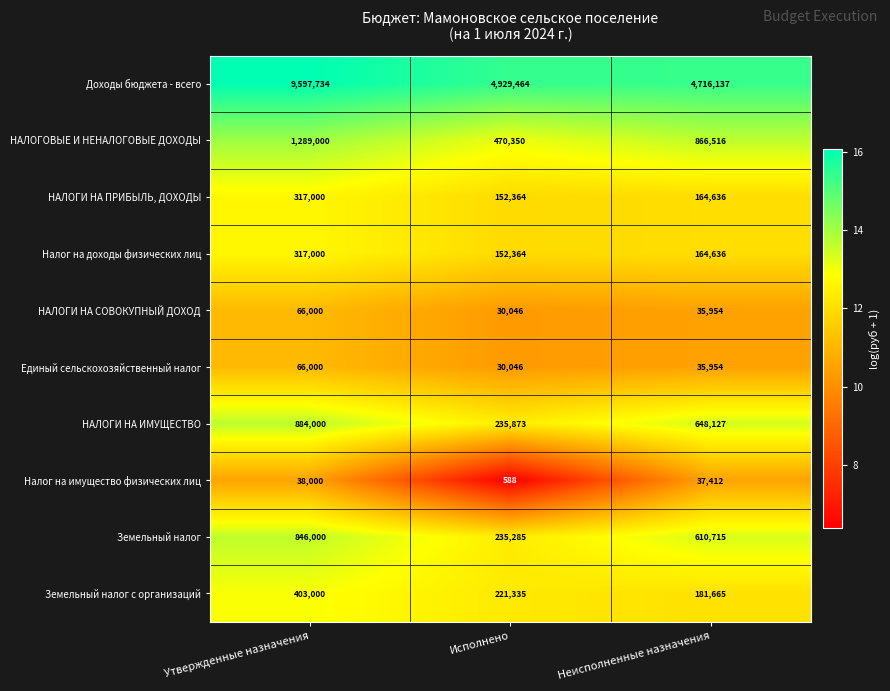

At which category is the sum across all series the highest?

Утвержденные назначения